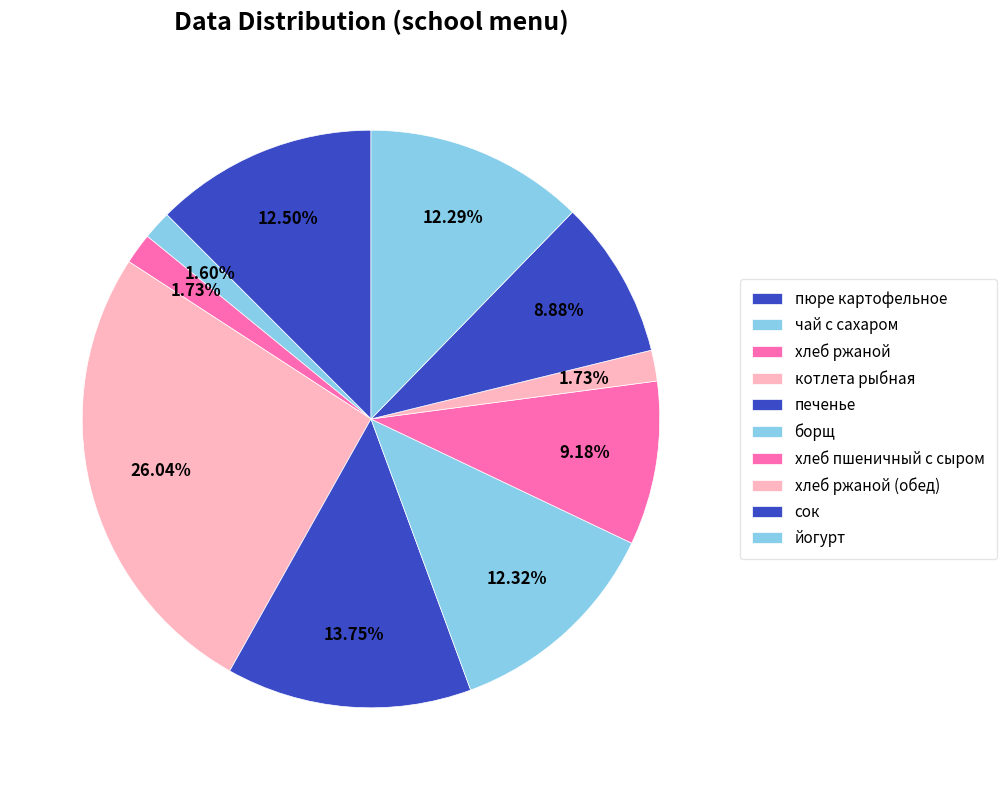

To the nearest percent, what portion does чай с сахаром represent?

2%